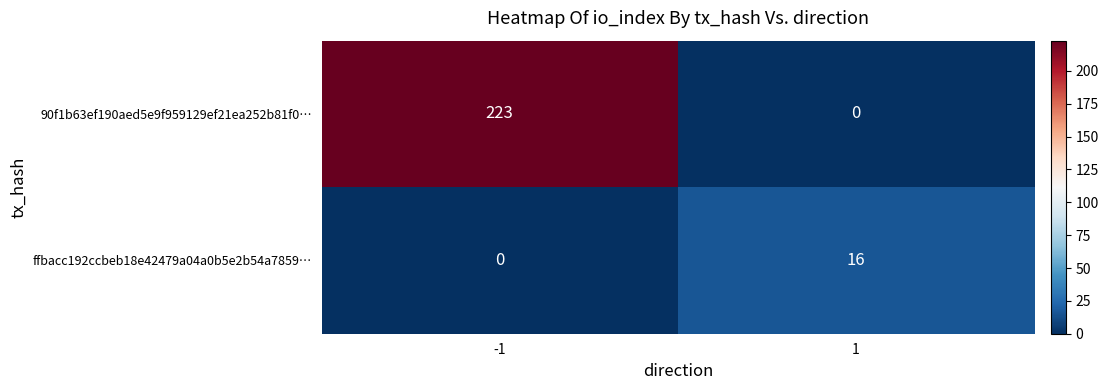

How many data points does each series have?

2